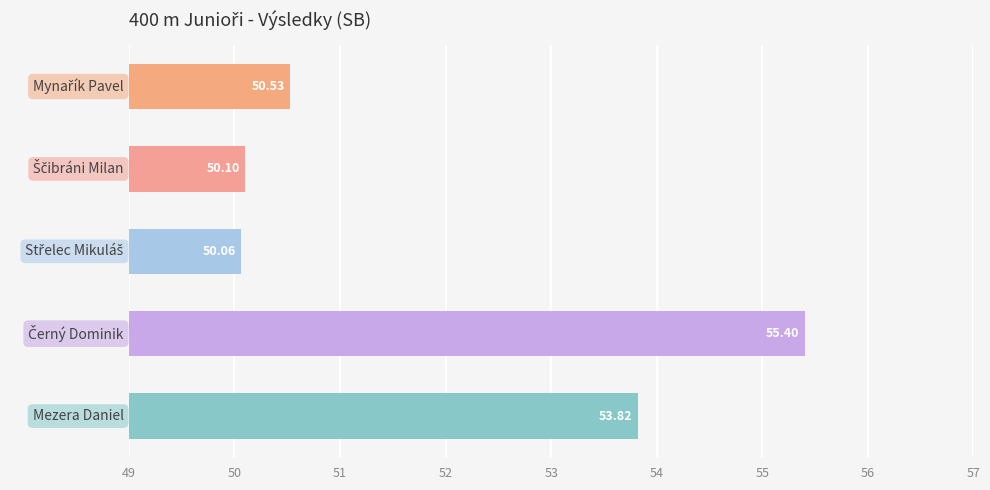

What is the difference between the maximum and second lowest values?

5.3